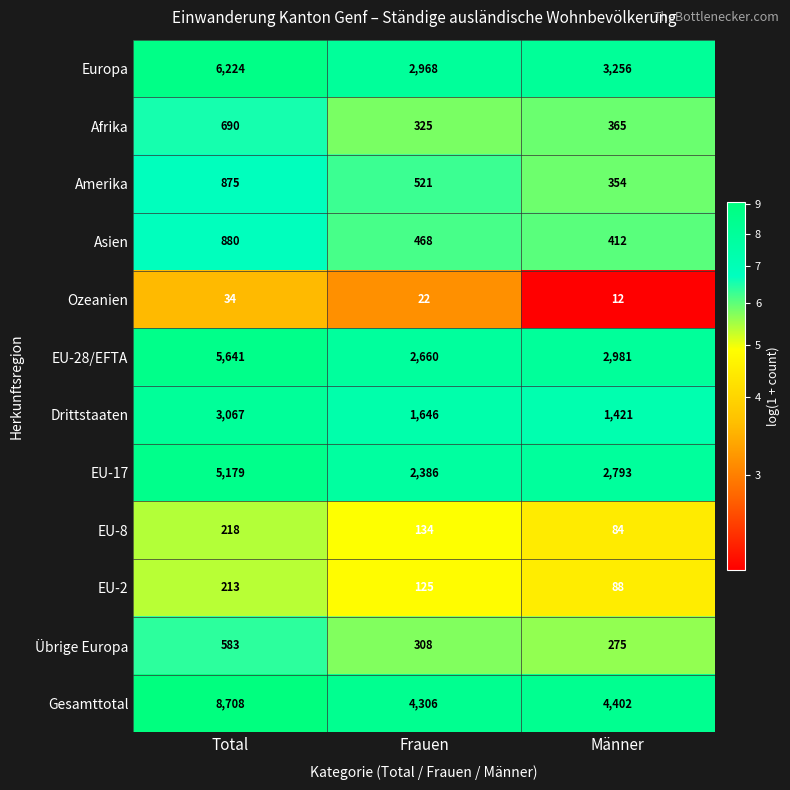

At which label is Drittstaaten closest to 2244?

Frauen